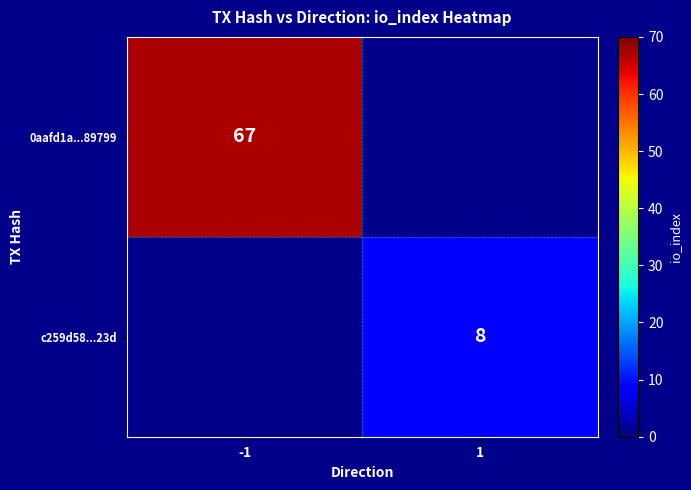

Is it true that c259d58...23d equals 8 at 1?

True